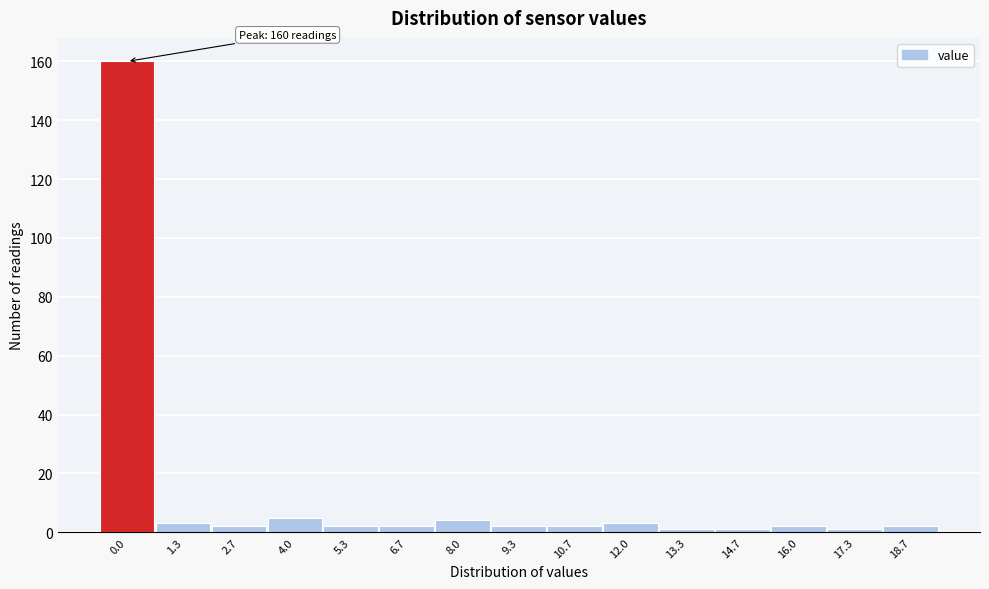

Reading right to left, extract all data points from this chart.

2	1	2	1	1	3	2	2	4	2	2	5	2	3	160